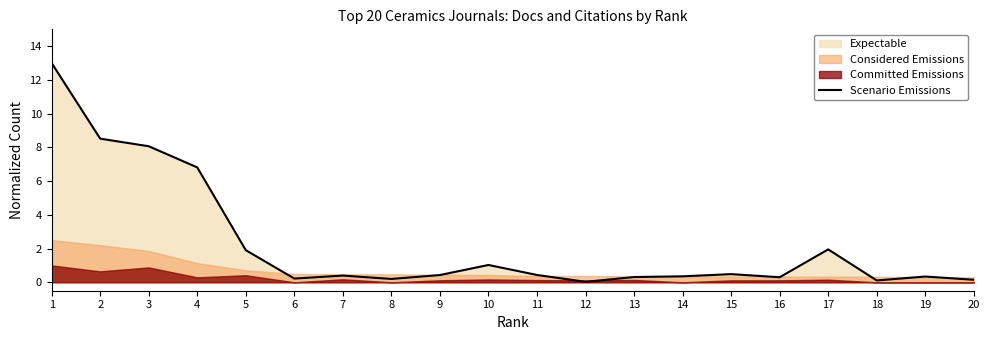

How many lines are shown in the chart?

1